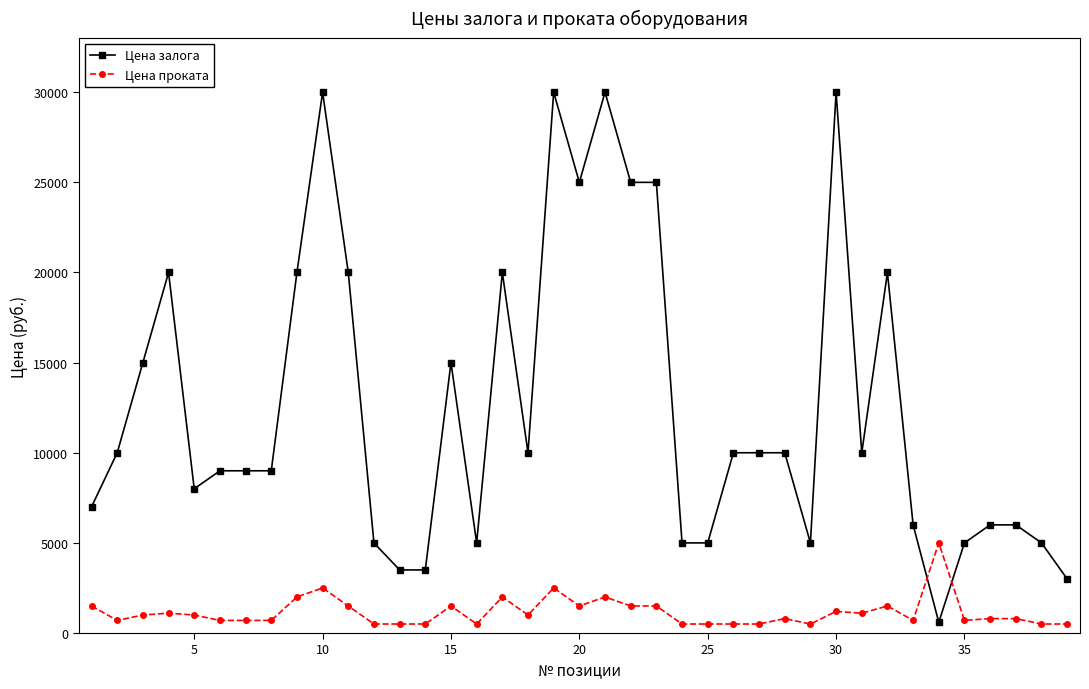

True or false: Цена залога has more than 0 points higher than both neighbors.

True